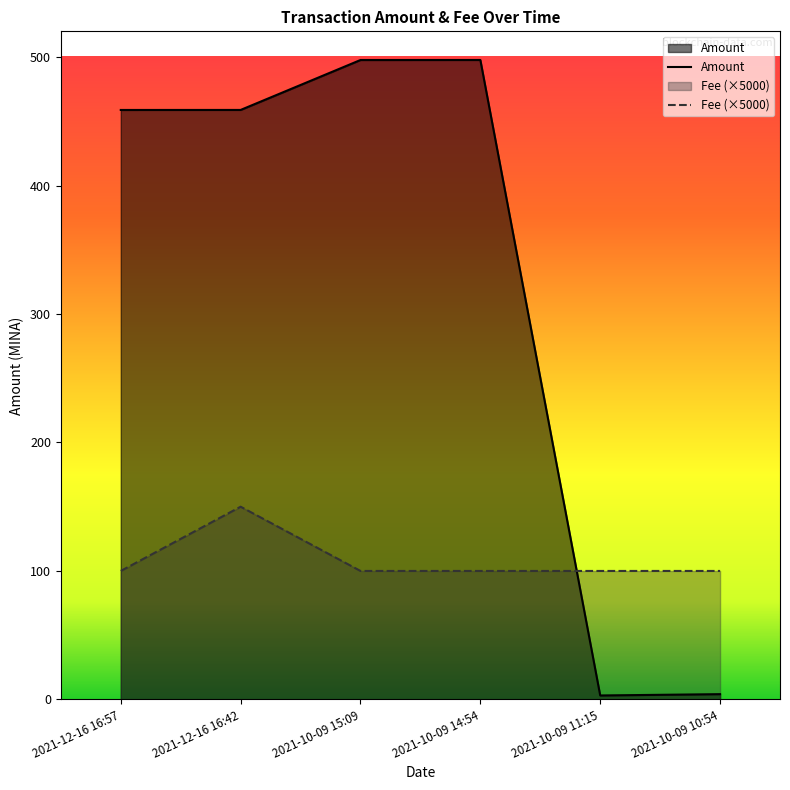

Reading right to left, list all the values displayed in this chart.

Amount: 2021-10-09 10:54=4.1	2021-10-09 11:15=3.1	2021-10-09 14:54=497.7	2021-10-09 15:09=497.7	2021-12-16 16:42=458.8	2021-12-16 16:57=458.8
Fee: 2021-10-09 10:54=100.0	2021-10-09 11:15=100.0	2021-10-09 14:54=100.0	2021-10-09 15:09=100.0	2021-12-16 16:42=150.0	2021-12-16 16:57=100.0